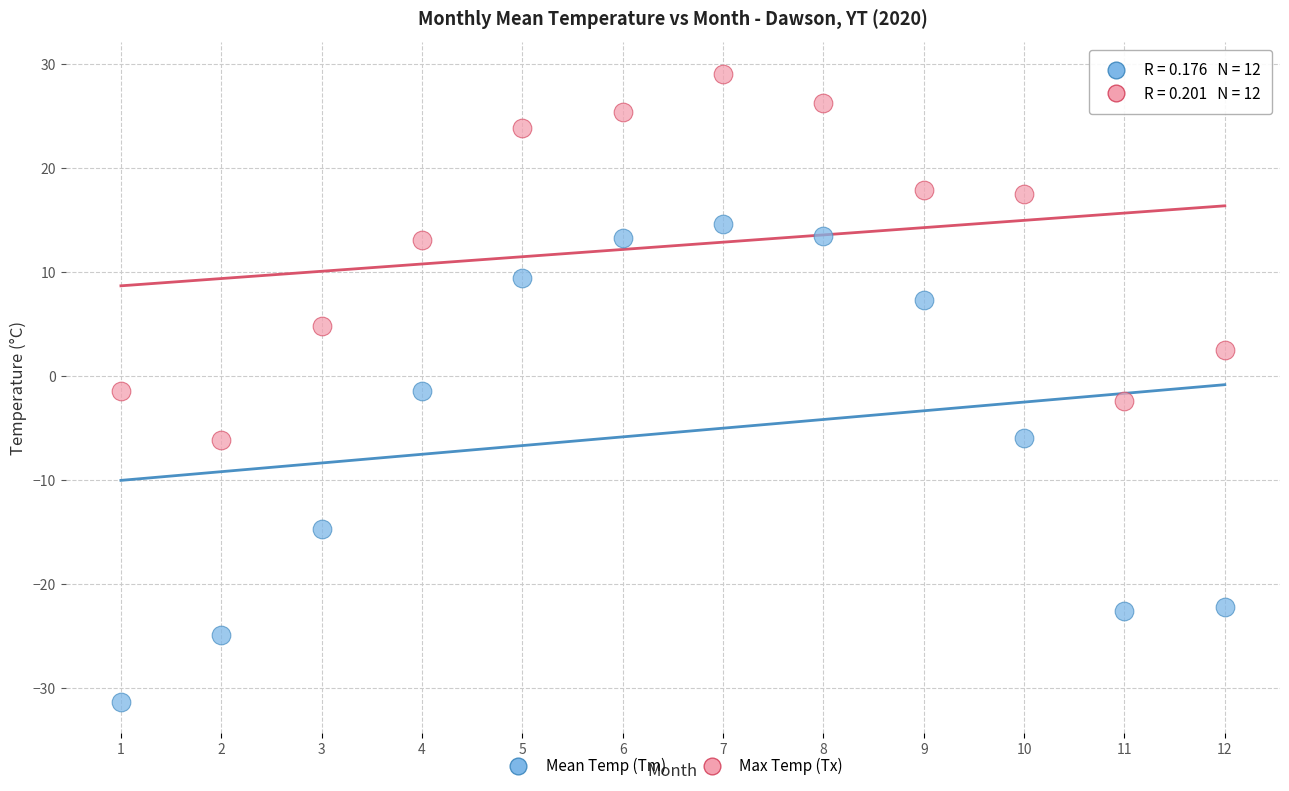

Which series reaches the minimum Y coordinate?

Mean Temp (Tm)